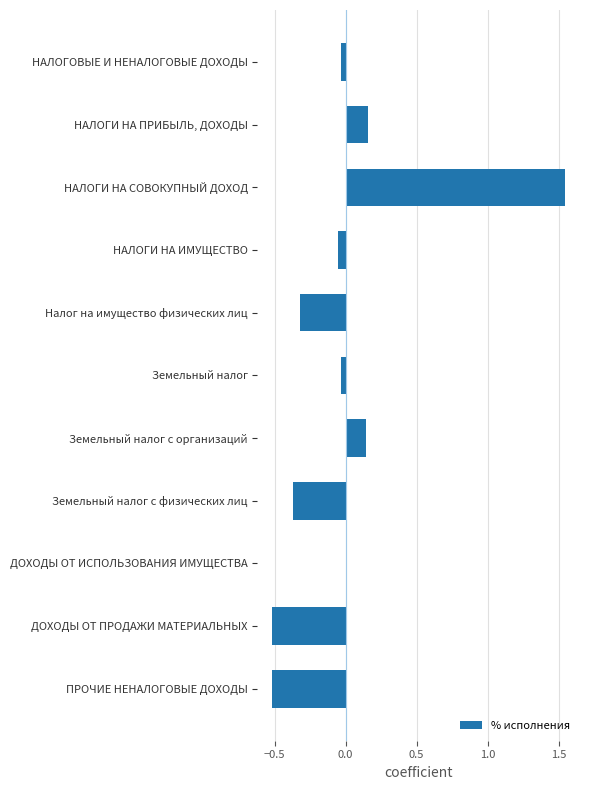

Count the number of data series in this chart.

1